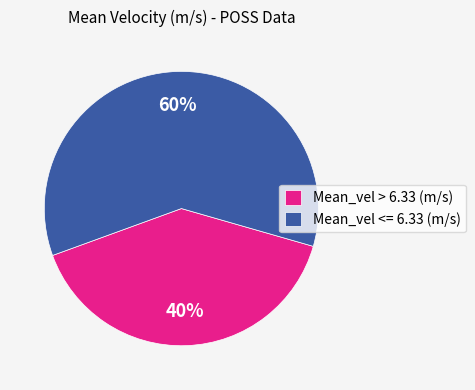

To the nearest percent, what percentage of the pie is Mean_vel > 6.33 (m/s)?

40%